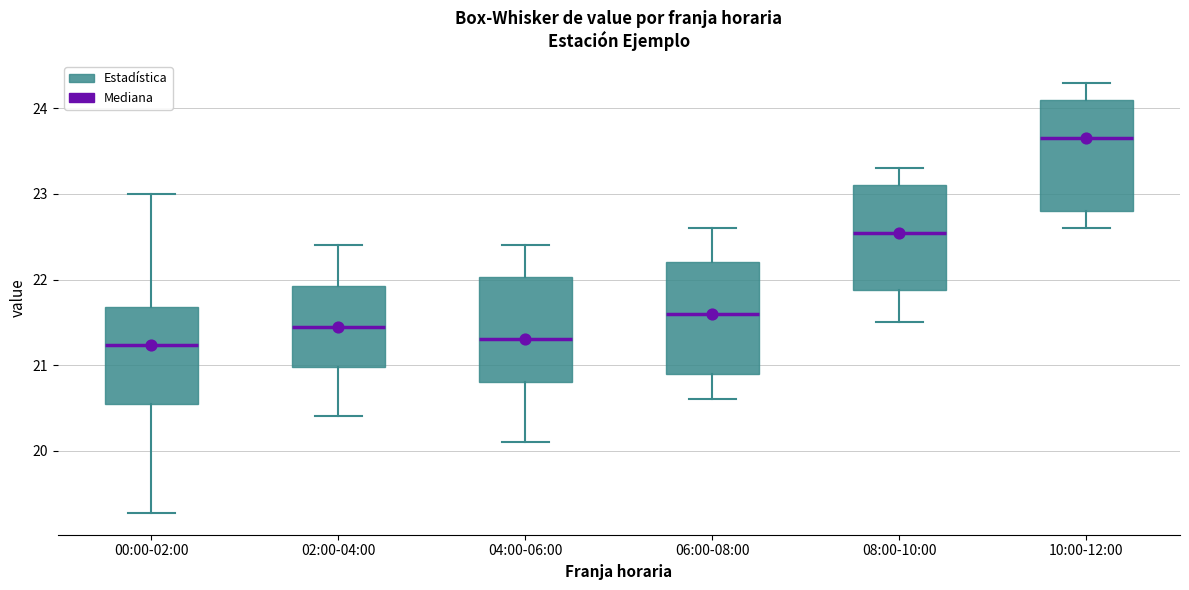

Reading left to right, read every box against the y-axis: the position of its median line, the range the box covers, and the ends of its whiskers. The values are not printed on the chart, so give them approximately, as read against the axis.

00:00-02:00: median 21.2, box 20.6 to 21.7, whiskers 19.3 to 23.0
02:00-04:00: median 21.5, box 21.0 to 21.9, whiskers 20.4 to 22.4
04:00-06:00: median 21.3, box 20.8 to 22.0, whiskers 20.1 to 22.4
06:00-08:00: median 21.6, box 20.9 to 22.2, whiskers 20.6 to 22.6
08:00-10:00: median 22.6, box 21.9 to 23.1, whiskers 21.5 to 23.3
10:00-12:00: median 23.7, box 22.8 to 24.1, whiskers 22.6 to 24.3